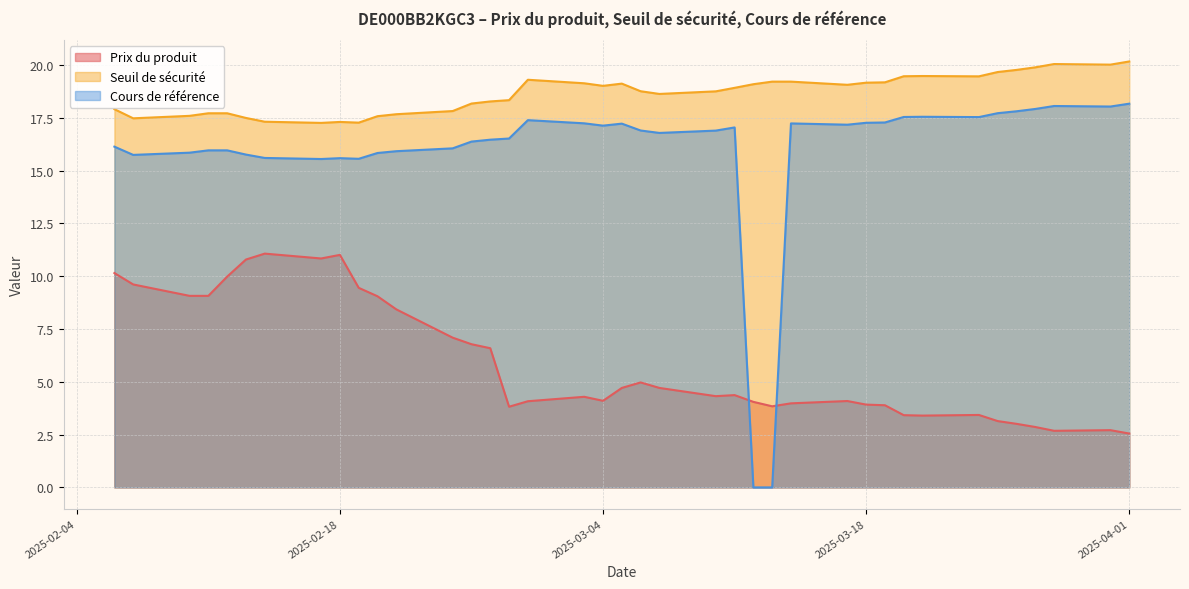

Does the chart display data point markers on the line(s)?

No